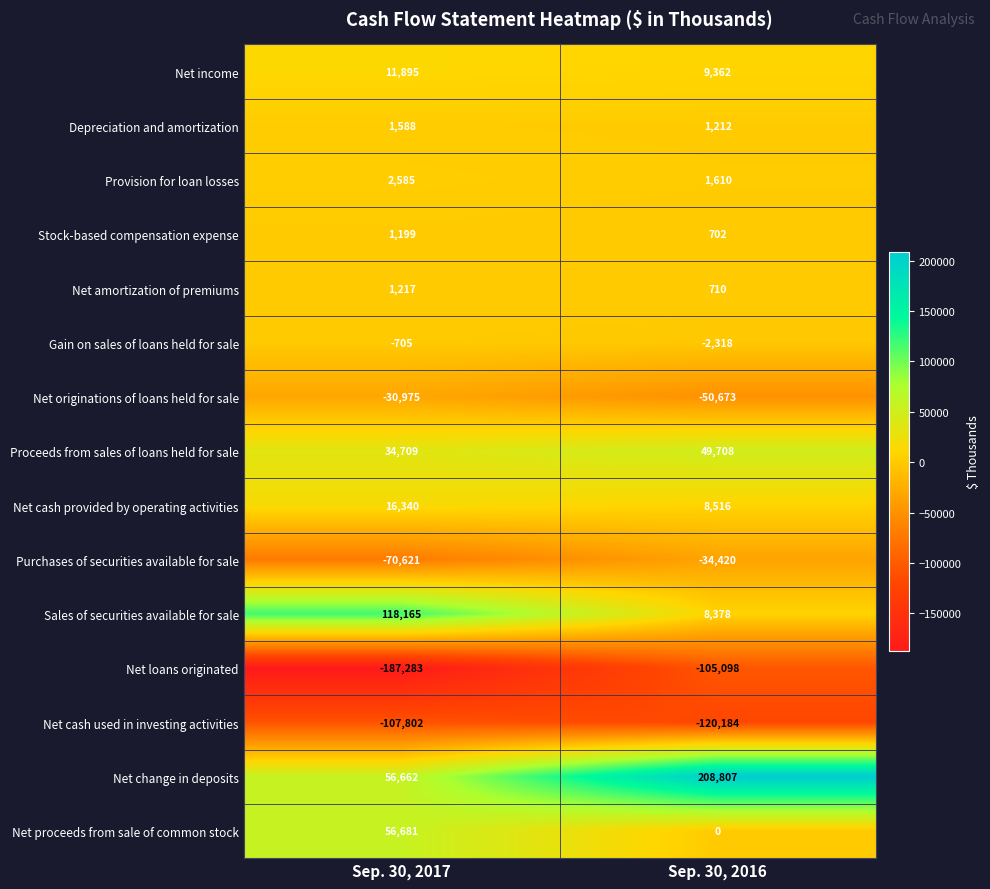

What is the approximate value of Net originations of loans held for sale at Sep. 30, 2016, to the nearest 10?

-50670